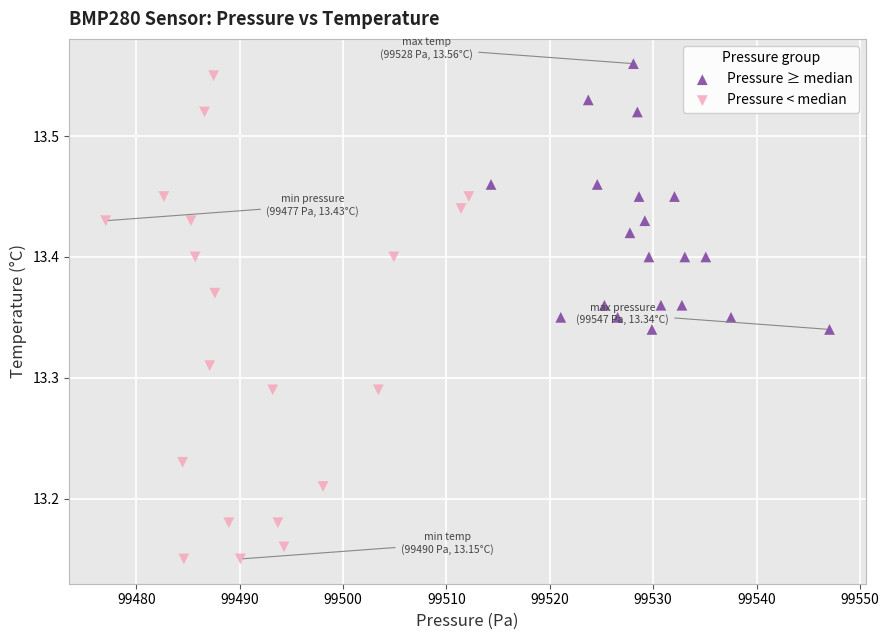

Which series contains the lowest Y value?

Pressure < median